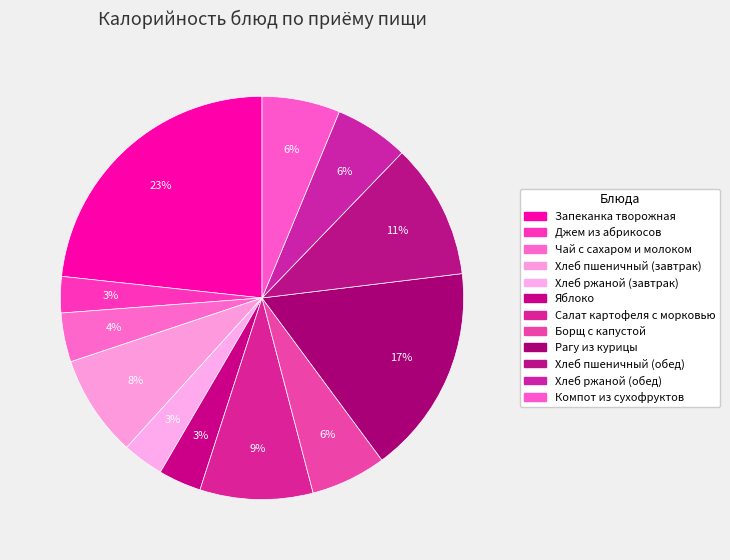

What percentage is NOT represented by Хлеб пшеничный (обед)?

89.1%